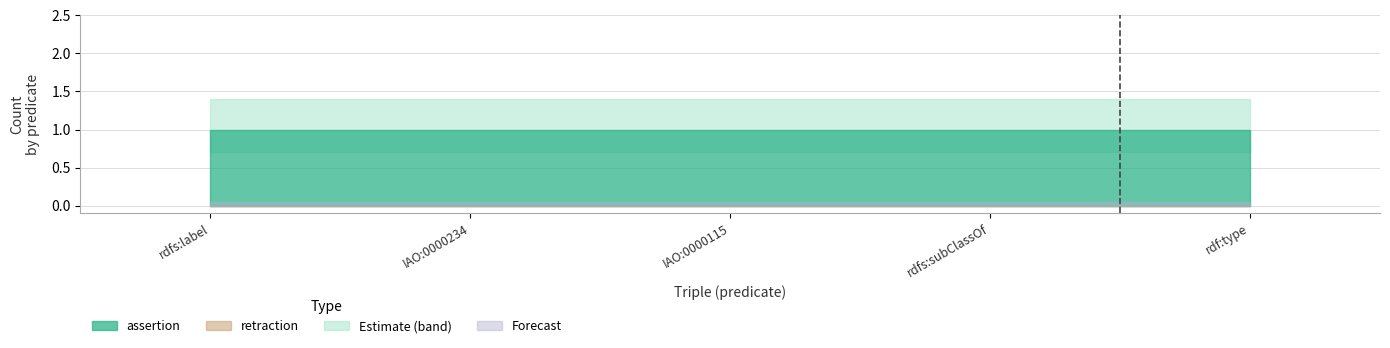

True or false: assertion and retraction cross at least once.

False